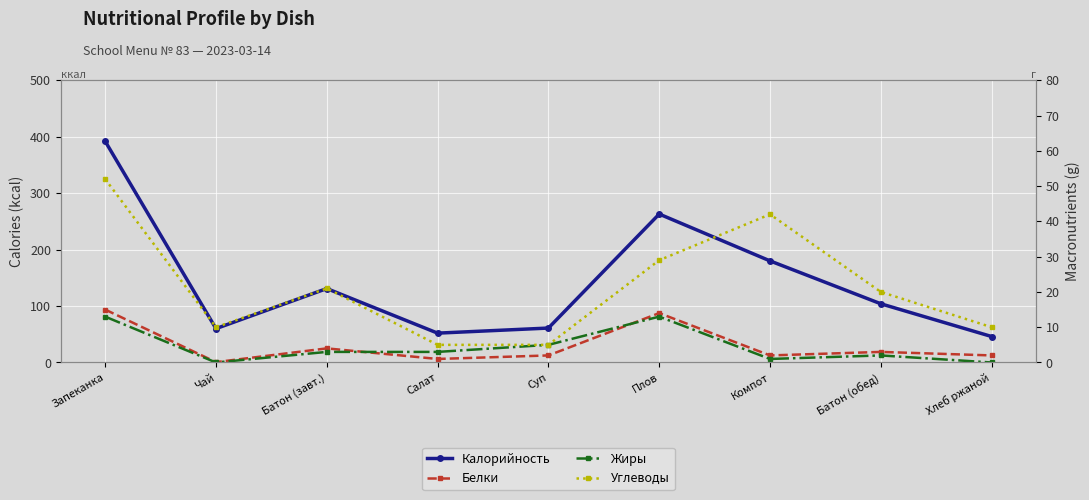

What is the sum of the Углеводы values at Батон (завт.) and Батон (обед)?

41.0